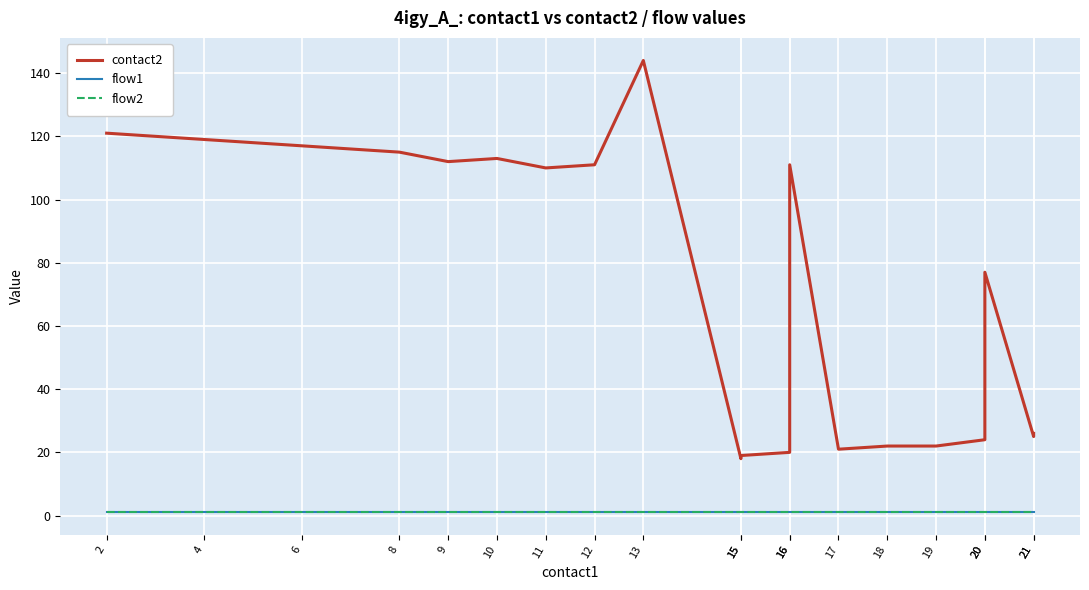

What is the highest value of the contact2 series?

144